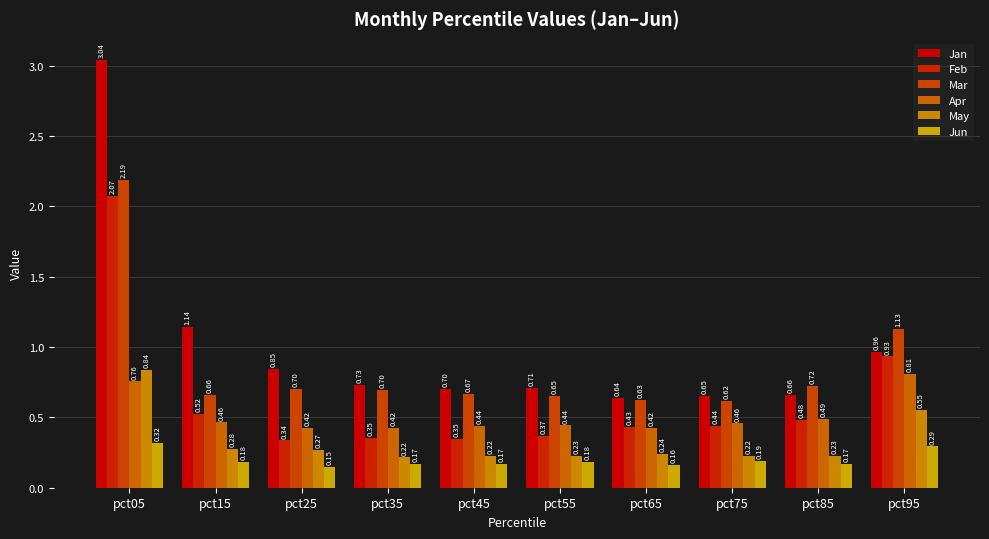

Reading left to right, list all the values displayed in this chart.

Jan: 3.0	1.1	0.8	0.7	0.7	0.7	0.6	0.7	0.7	1.0
Feb: 2.1	0.5	0.3	0.4	0.3	0.4	0.4	0.4	0.5	0.9
Mar: 2.2	0.7	0.7	0.7	0.7	0.7	0.6	0.6	0.7	1.1
Apr: 0.8	0.5	0.4	0.4	0.4	0.4	0.4	0.5	0.5	0.8
May: 0.8	0.3	0.3	0.2	0.2	0.2	0.2	0.2	0.2	0.6
Jun: 0.3	0.2	0.1	0.2	0.2	0.2	0.2	0.2	0.2	0.3